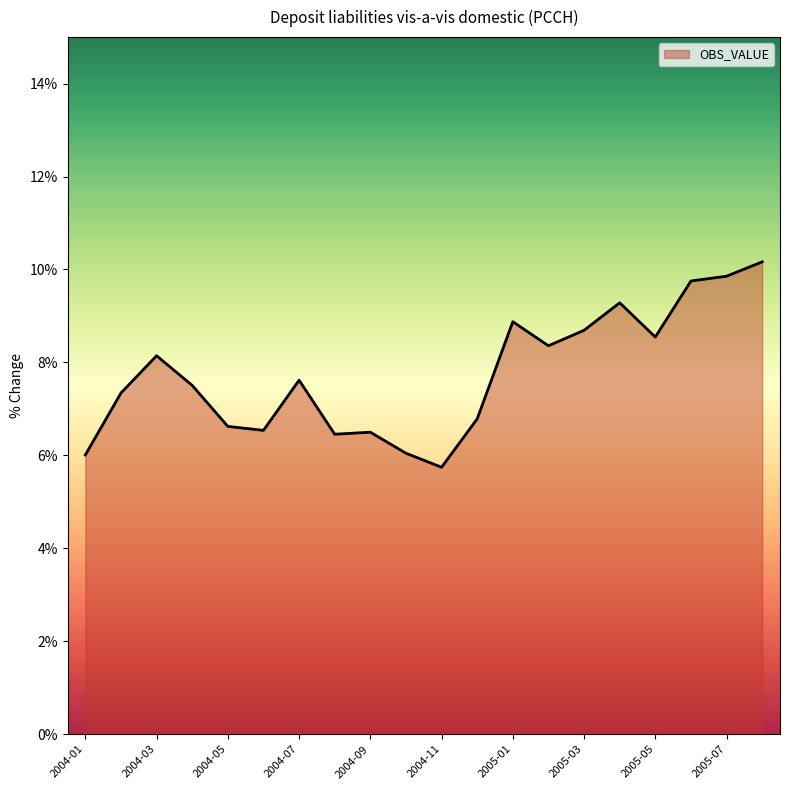

What is the difference between the maximum and minimum values?

4.4